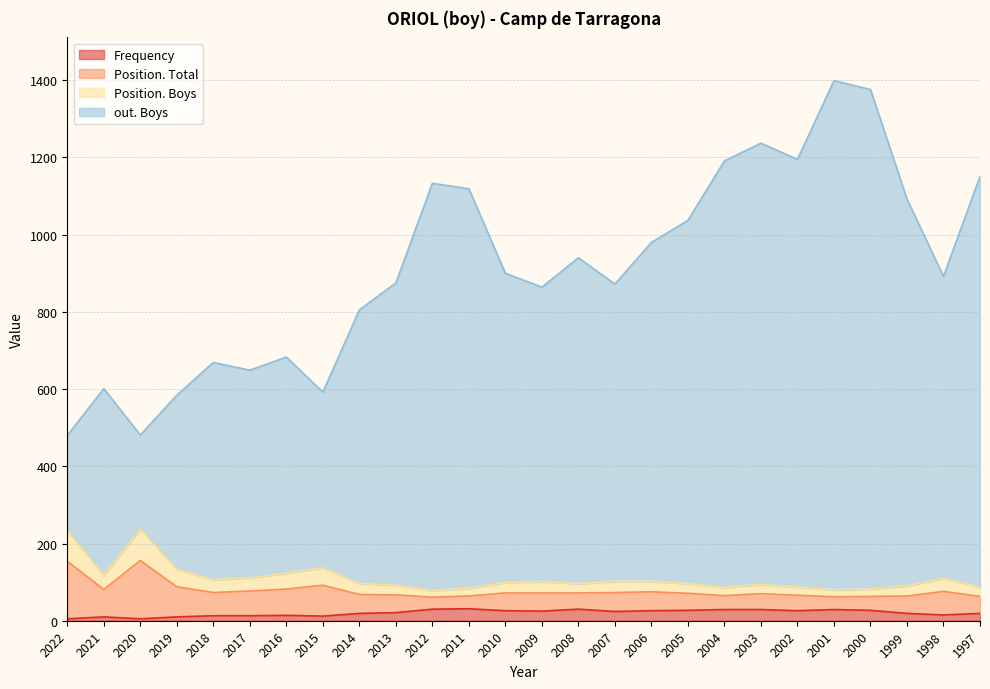

True or false: Frequency has more than 0 interior local peaks.

True